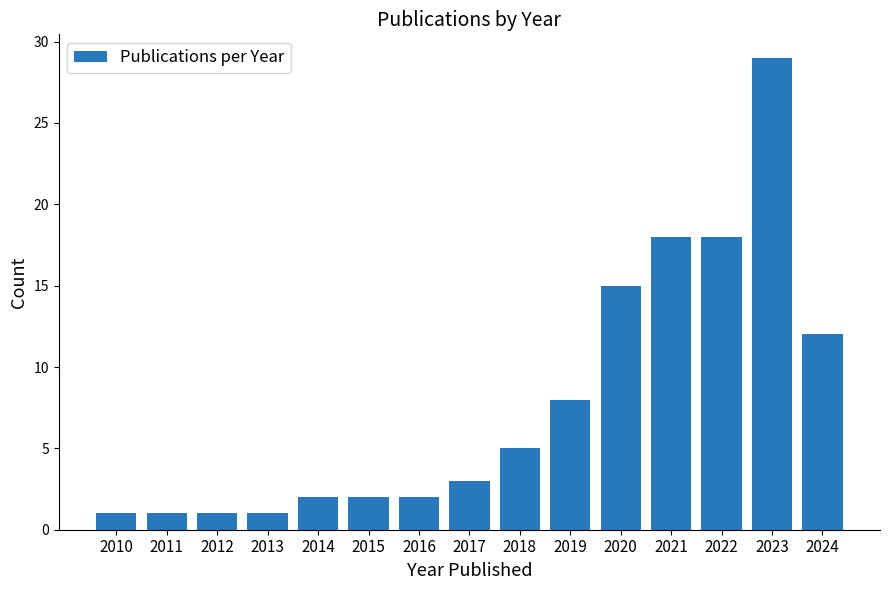

Reading left to right, list all the values displayed in this chart.

1	1	1	1	2	2	2	3	5	8	15	18	18	29	12